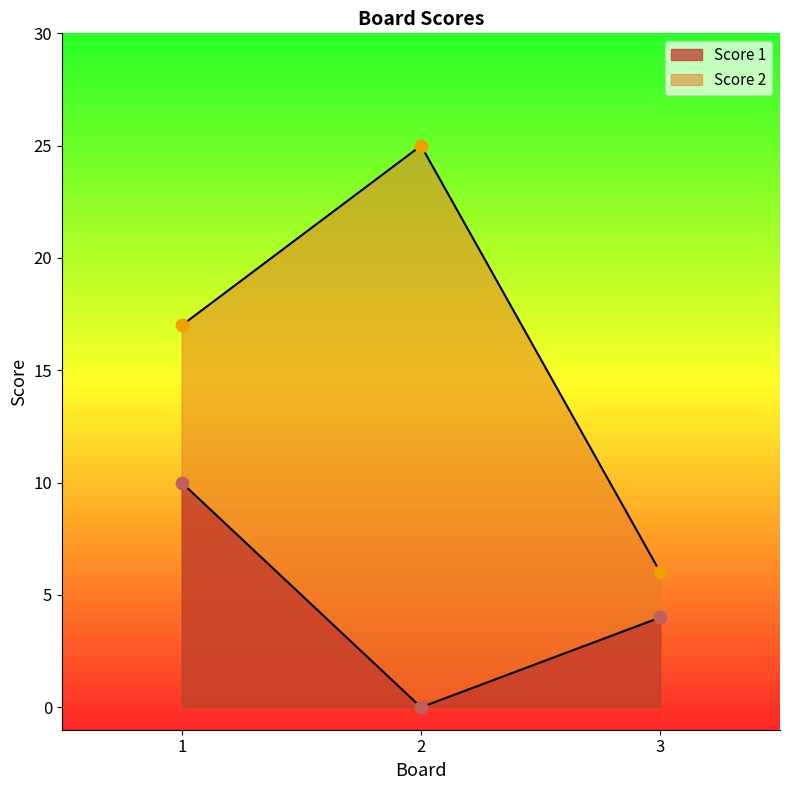

Which series reaches the maximum Y coordinate?

Score 2